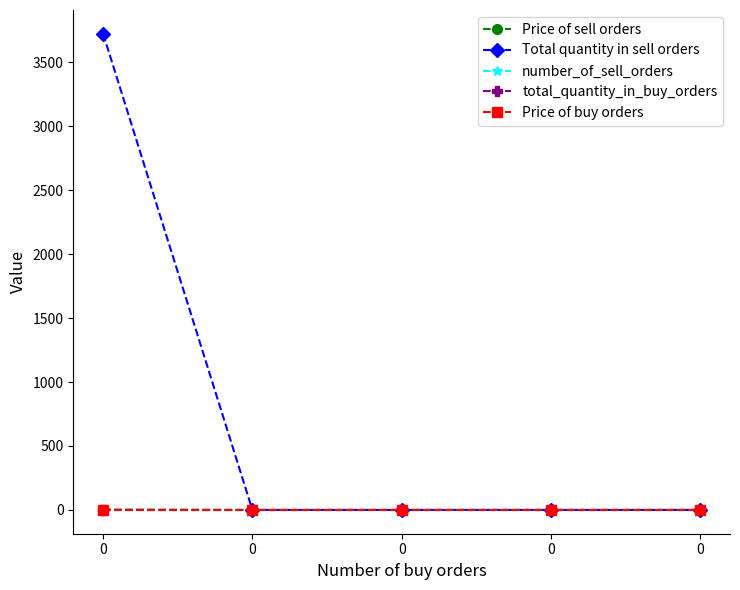

True or false: Price of sell orders has more than 1 points higher than both neighbors.

False